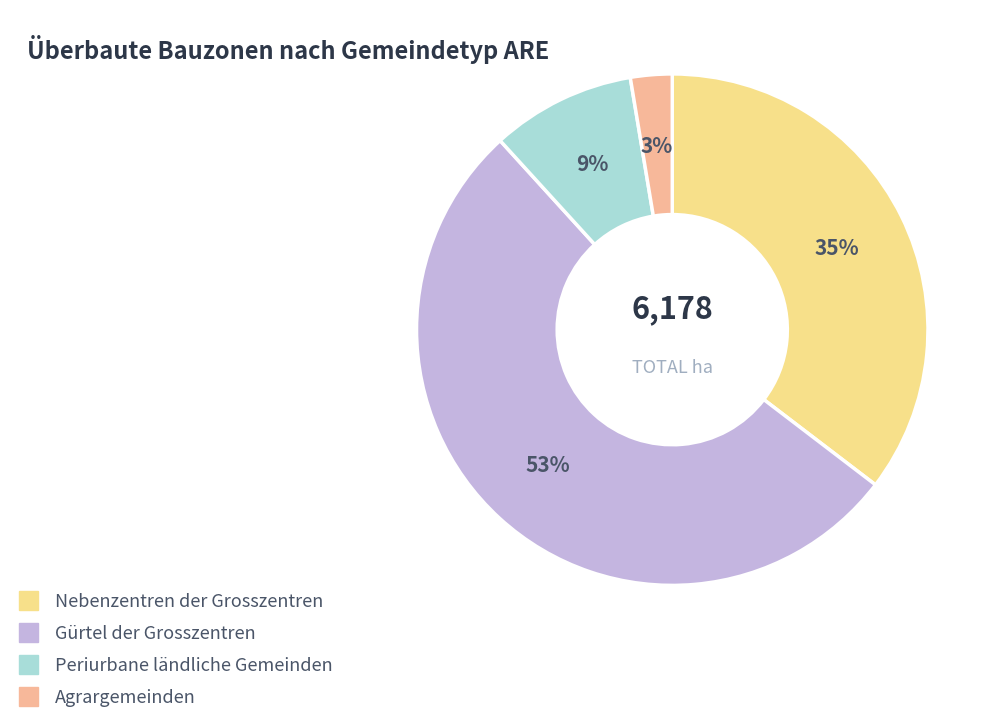

Which slice is the largest?

Gürtel der Grosszentren